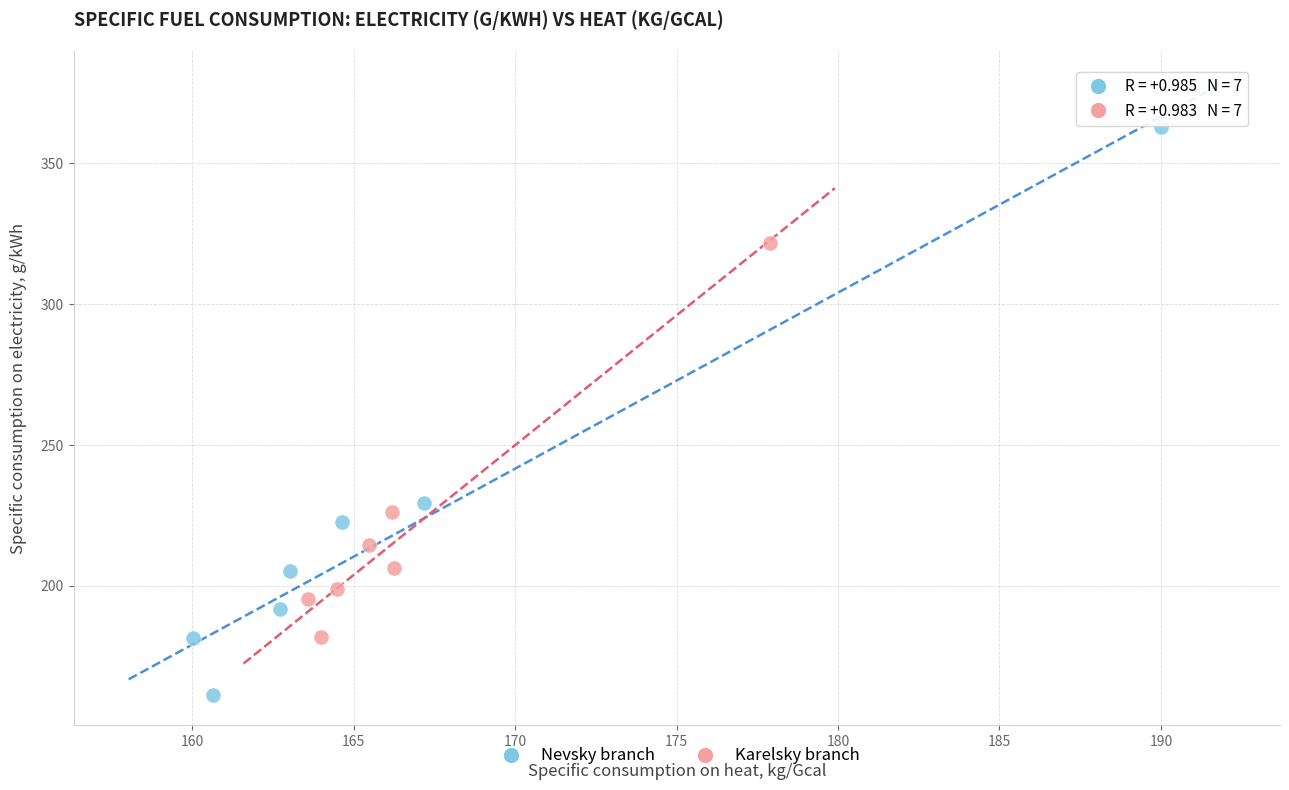

Which series contains the lowest Y value?

Nevsky branch